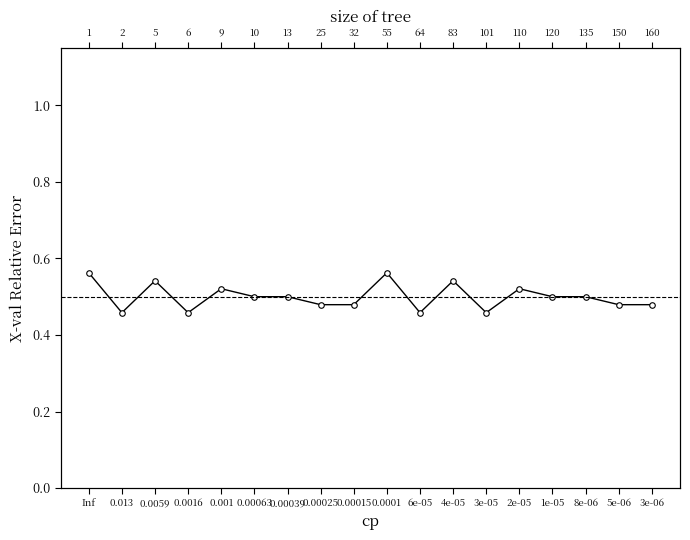

What is the label of the 10th point from the left?

0.0001